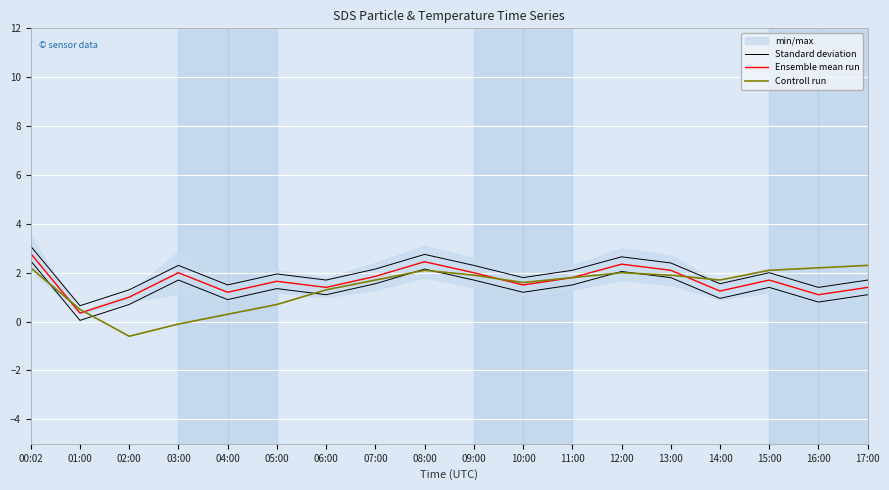

At which category does the chart reach its peak across all series?

00:02